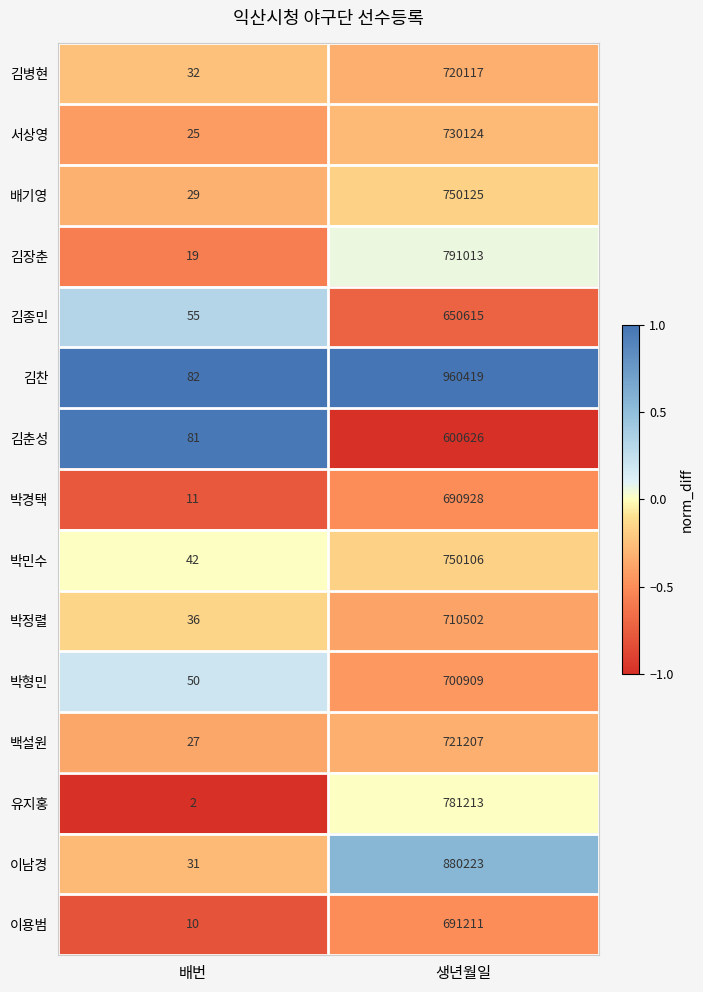

Rank the series at 생년월일 from lowest to highest value.

김춘성, 김종민, 박경택, 이용범, 박형민, 박정렬, 김병현, 백설원, 서상영, 박민수, 배기영, 유지홍, 김장춘, 이남경, 김찬